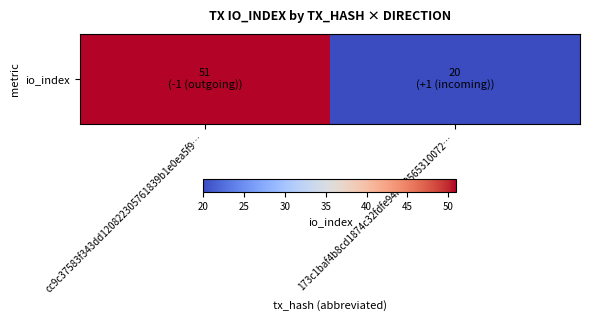

What is the difference between the values at 173c1baf4b8cd1874c32fdfe94fb59565310072… and cc9c37583f343dd120822305761839b1e0ea5f9…?

31